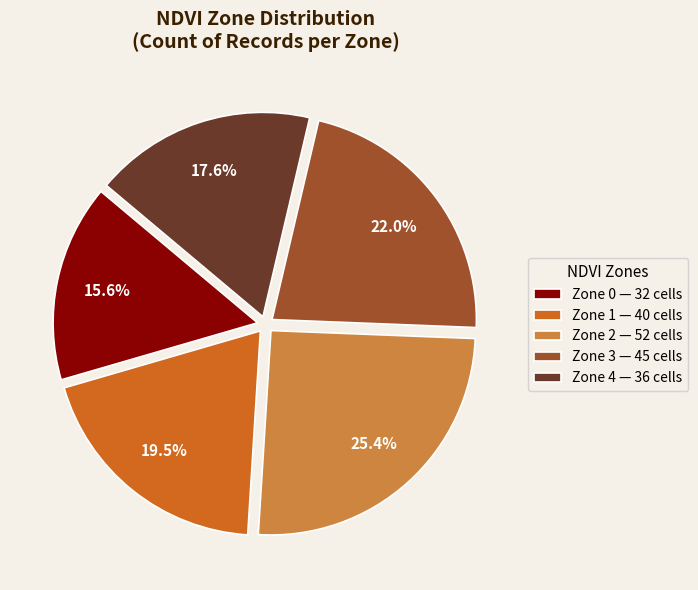

Which category has the smallest portion of the pie?

Zone 0